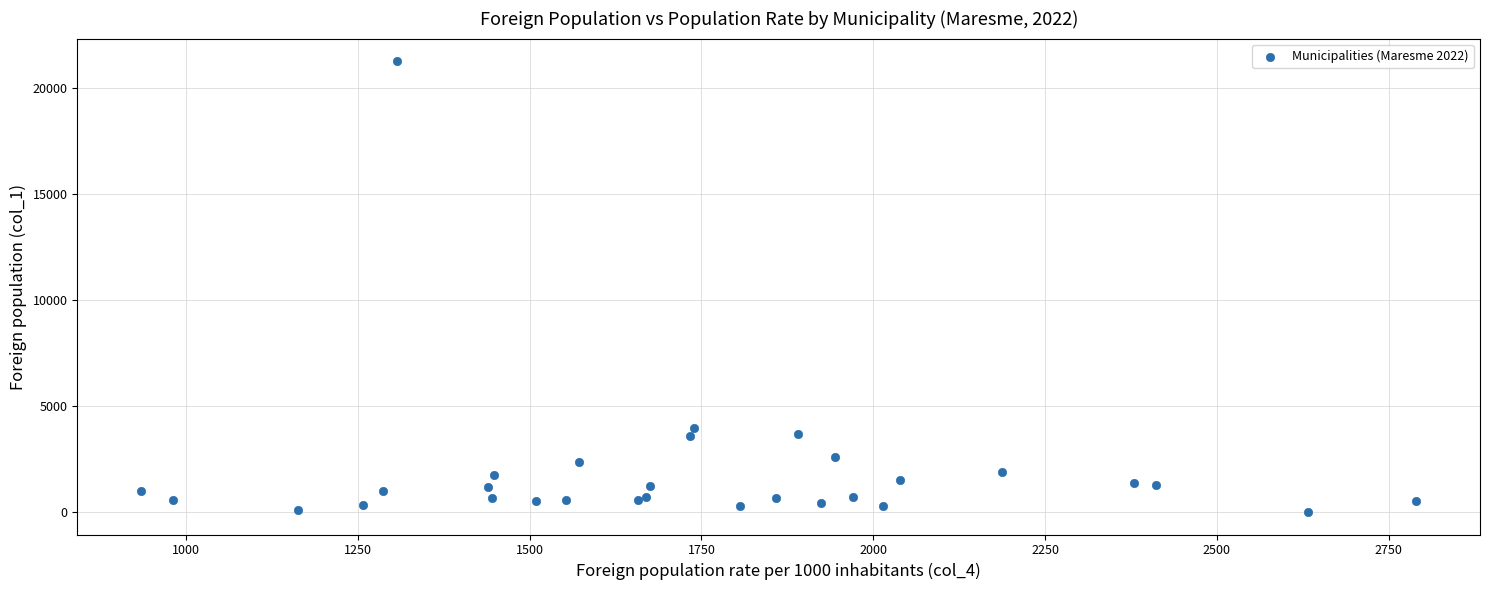

What Y value in the scatter plot is closest to 10632?

3963